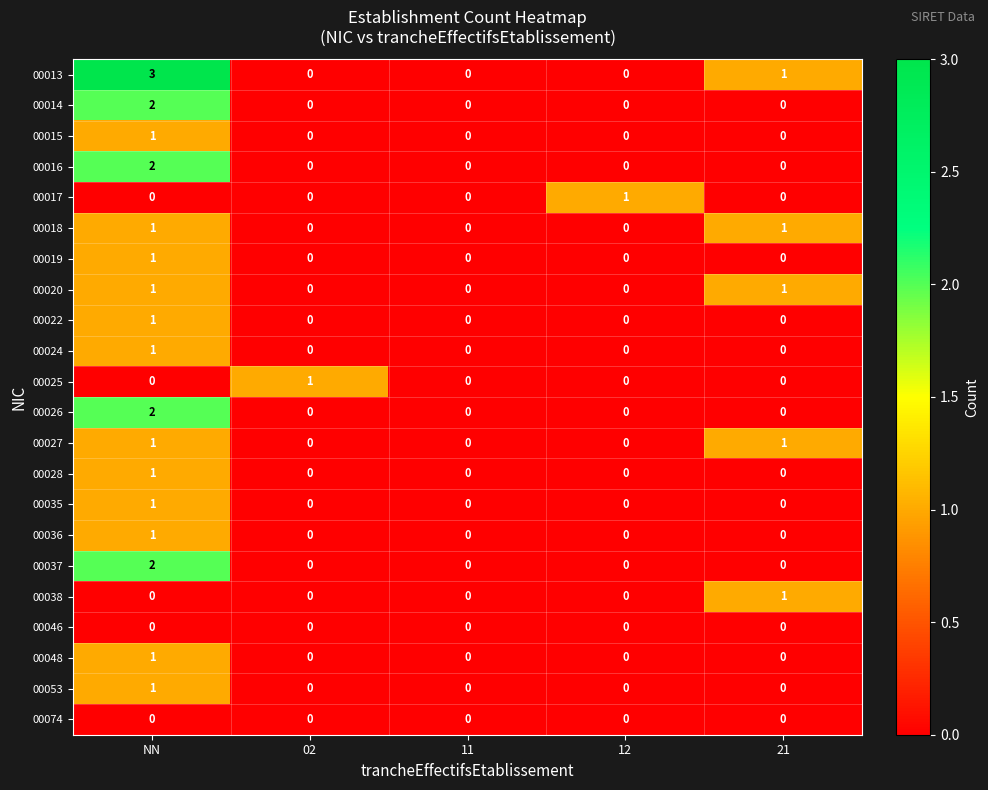

The value of 00013 at 02 is 0. True or false?

True